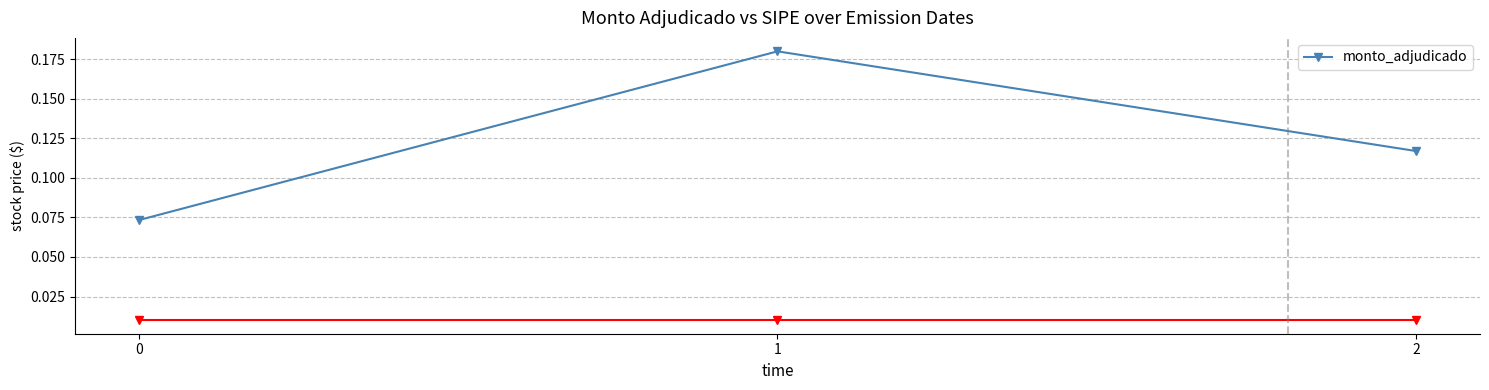

Is this an area chart (filled region under the line)?

No